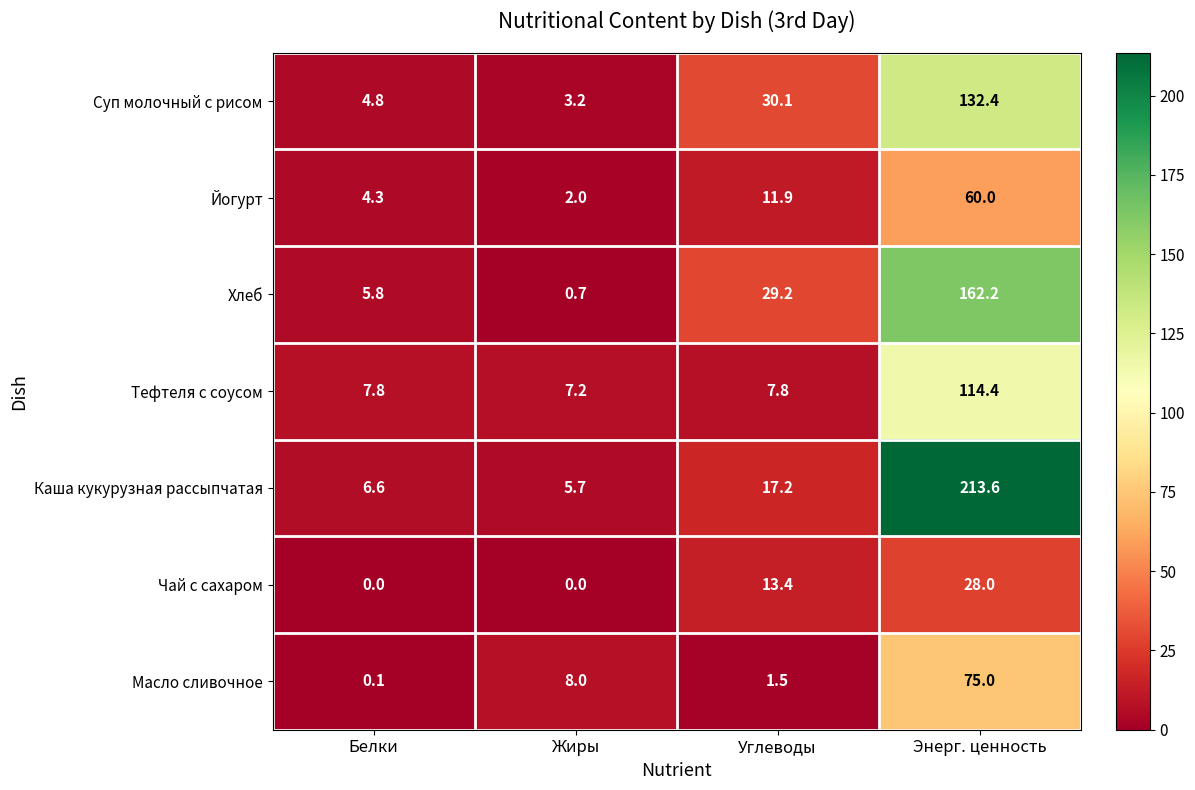

Which series has the largest total across all categories?

Каша кукурузная рассыпчатая